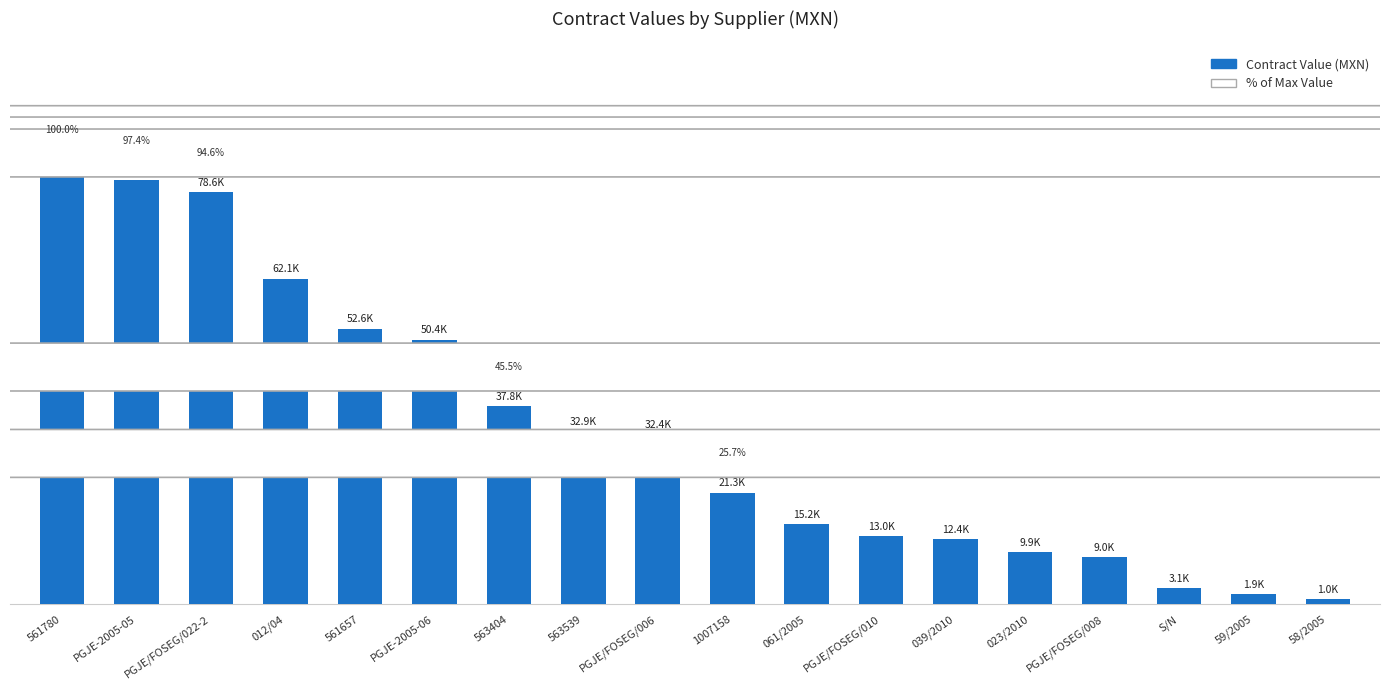

Read the value at 563539.

32897.6